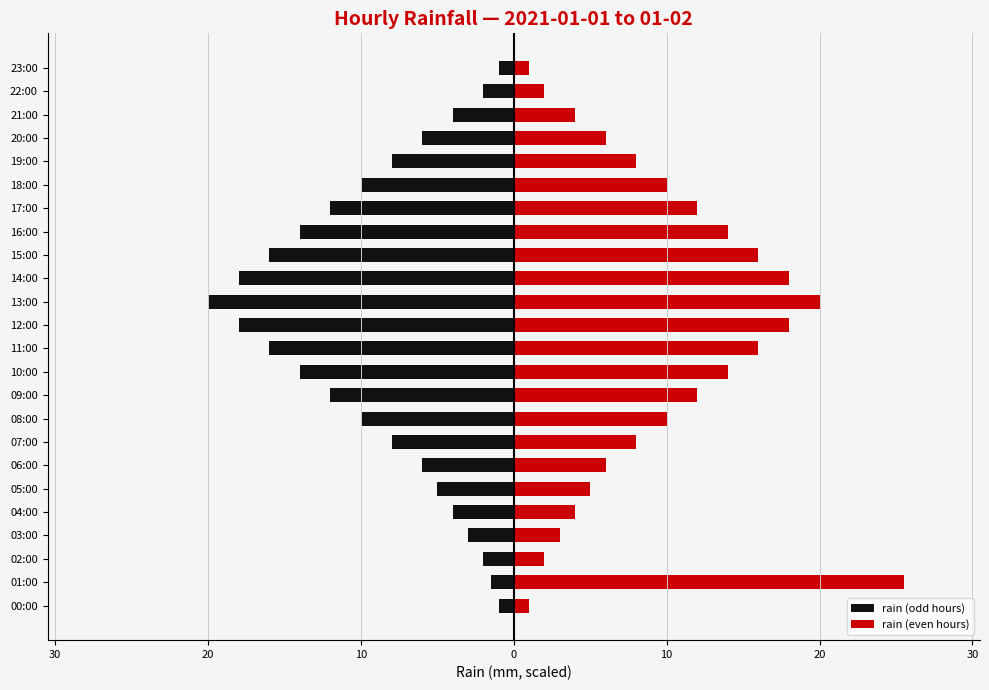

Reading right to left, list all the values displayed in this chart.

rain (odd hours): -1.0	-2.0	-4.0	-6.0	-8.0	-10.0	-12.0	-14.0	-16.0	-18.0	-20.0	-18.0	-16.0	-14.0	-12.0	-10.0	-8.0	-6.0	-5.0	-4.0	-3.0	-2.0	-1.5	-1.0
rain (even hours): 1.0	2.0	4.0	6.0	8.0	10.0	12.0	14.0	16.0	18.0	20.0	18.0	16.0	14.0	12.0	10.0	8.0	6.0	5.0	4.0	3.0	2.0	25.5	1.0